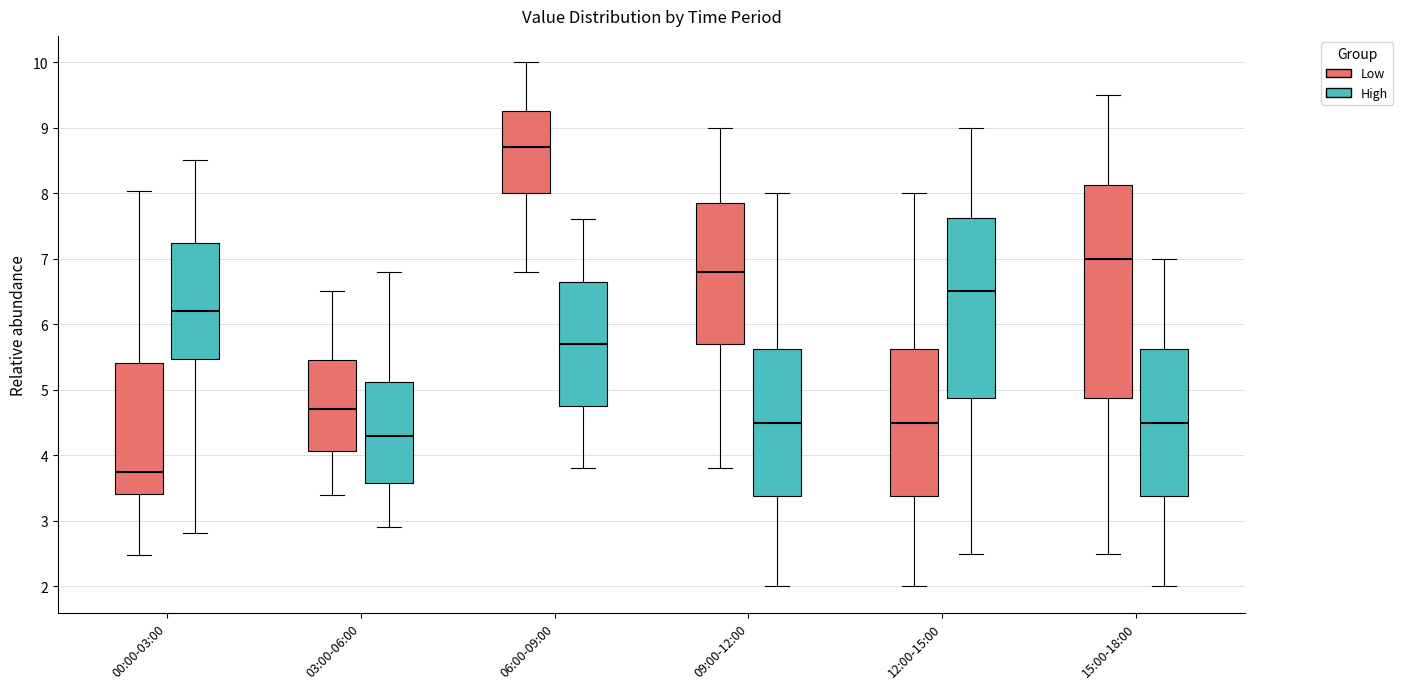

Reading left to right, transcribe this box plot: for each box, give where its median line is, the range the box spans, and where its two whiskers end, as read against the y-axis. The values are not printed on the chart, so give them approximately, as read against the axis.

00:00-03:00 (Low): median 3.7, box 3.4 to 5.4, whiskers 2.5 to 8.0
00:00-03:00 (High): median 6.2, box 5.5 to 7.2, whiskers 2.8 to 8.5
03:00-06:00 (Low): median 4.7, box 4.1 to 5.5, whiskers 3.4 to 6.5
03:00-06:00 (High): median 4.3, box 3.6 to 5.1, whiskers 2.9 to 6.8
06:00-09:00 (Low): median 8.7, box 8.0 to 9.3, whiskers 6.8 to 10.0
06:00-09:00 (High): median 5.7, box 4.8 to 6.7, whiskers 3.8 to 7.6
09:00-12:00 (Low): median 6.8, box 5.7 to 7.9, whiskers 3.8 to 9.0
09:00-12:00 (High): median 4.5, box 3.4 to 5.6, whiskers 2.0 to 8.0
12:00-15:00 (Low): median 4.5, box 3.4 to 5.6, whiskers 2.0 to 8.0
12:00-15:00 (High): median 6.5, box 4.9 to 7.6, whiskers 2.5 to 9.0
15:00-18:00 (Low): median 7.0, box 4.9 to 8.1, whiskers 2.5 to 9.5
15:00-18:00 (High): median 4.5, box 3.4 to 5.6, whiskers 2.0 to 7.0